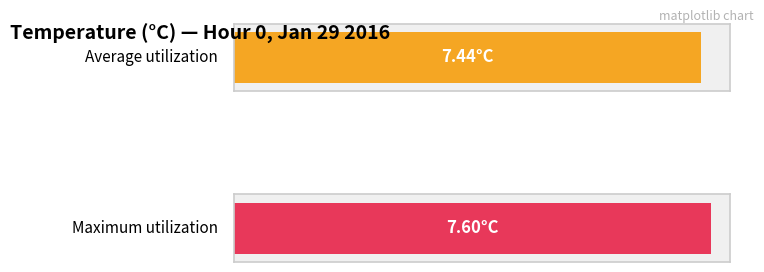

The value of Maximum utilization at 19 is 3.8. True or false?

False